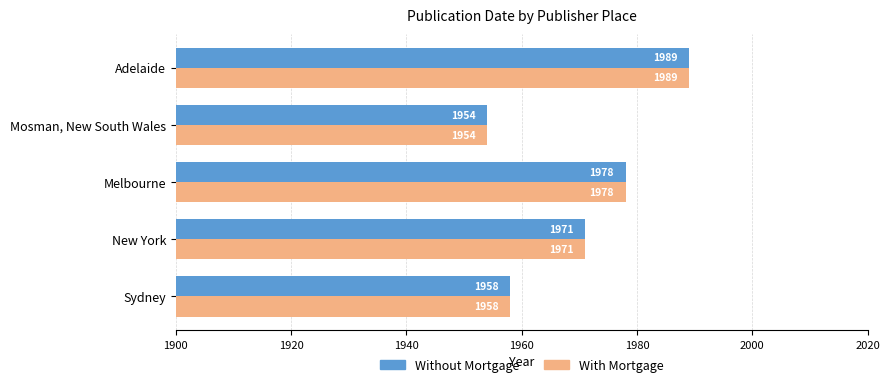

What is the lowest value of the Without Mortgage series?

1954